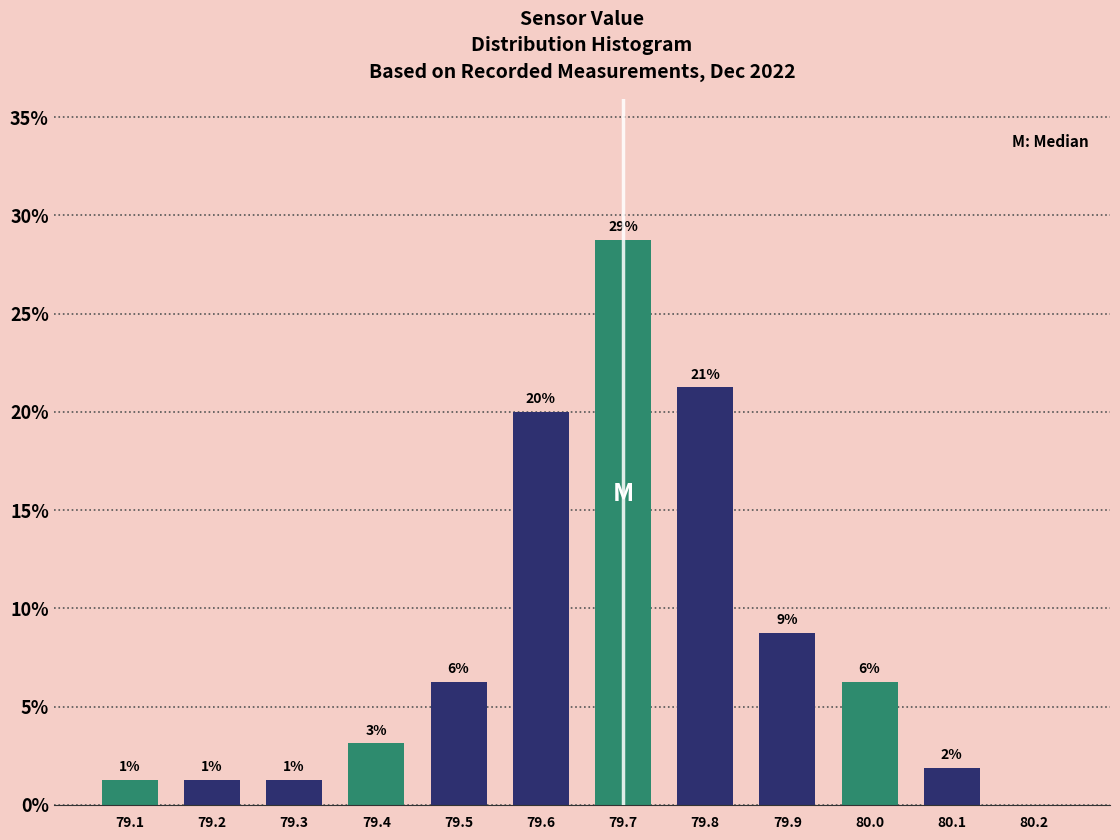

Are the bars horizontal?

No